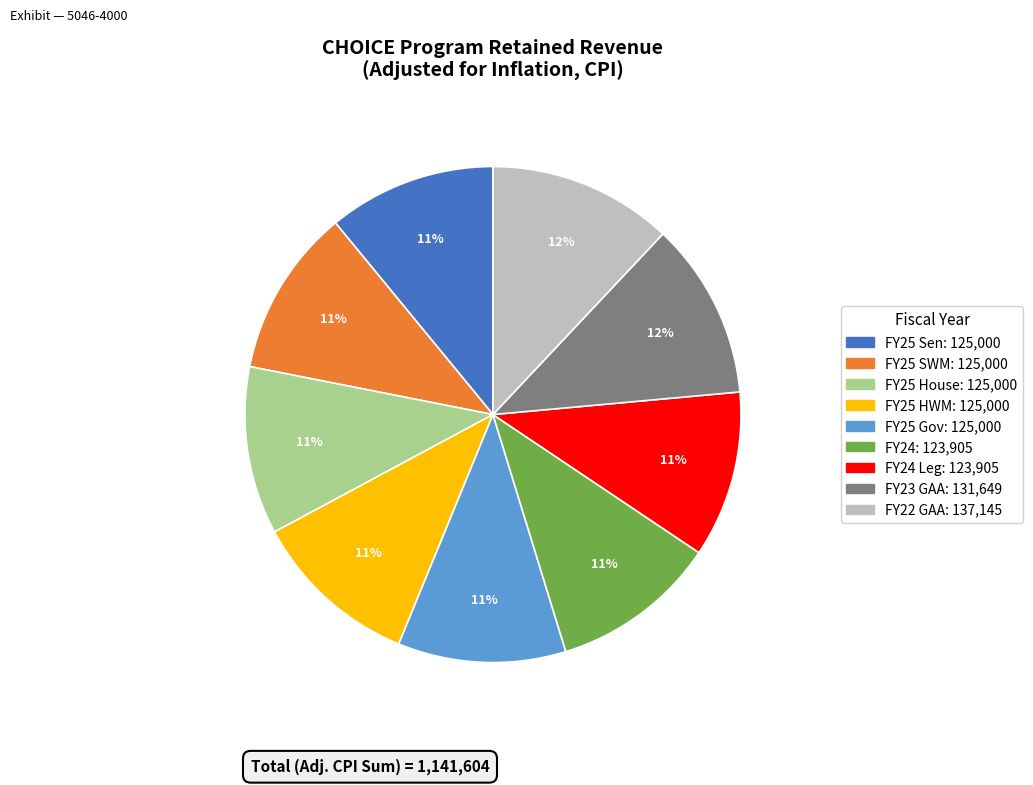

To the nearest percent, what is the average slice percentage?

11%